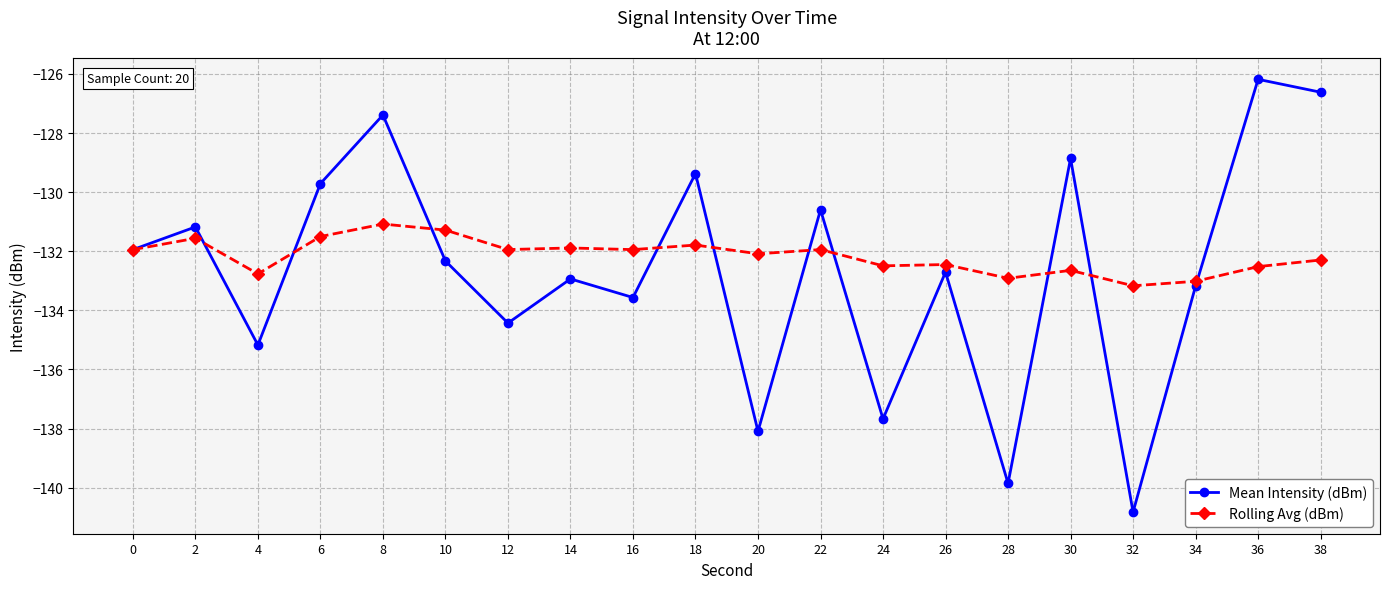

At 10, list the series in order from smallest to largest.

Mean Intensity (dBm), Rolling Avg (dBm)